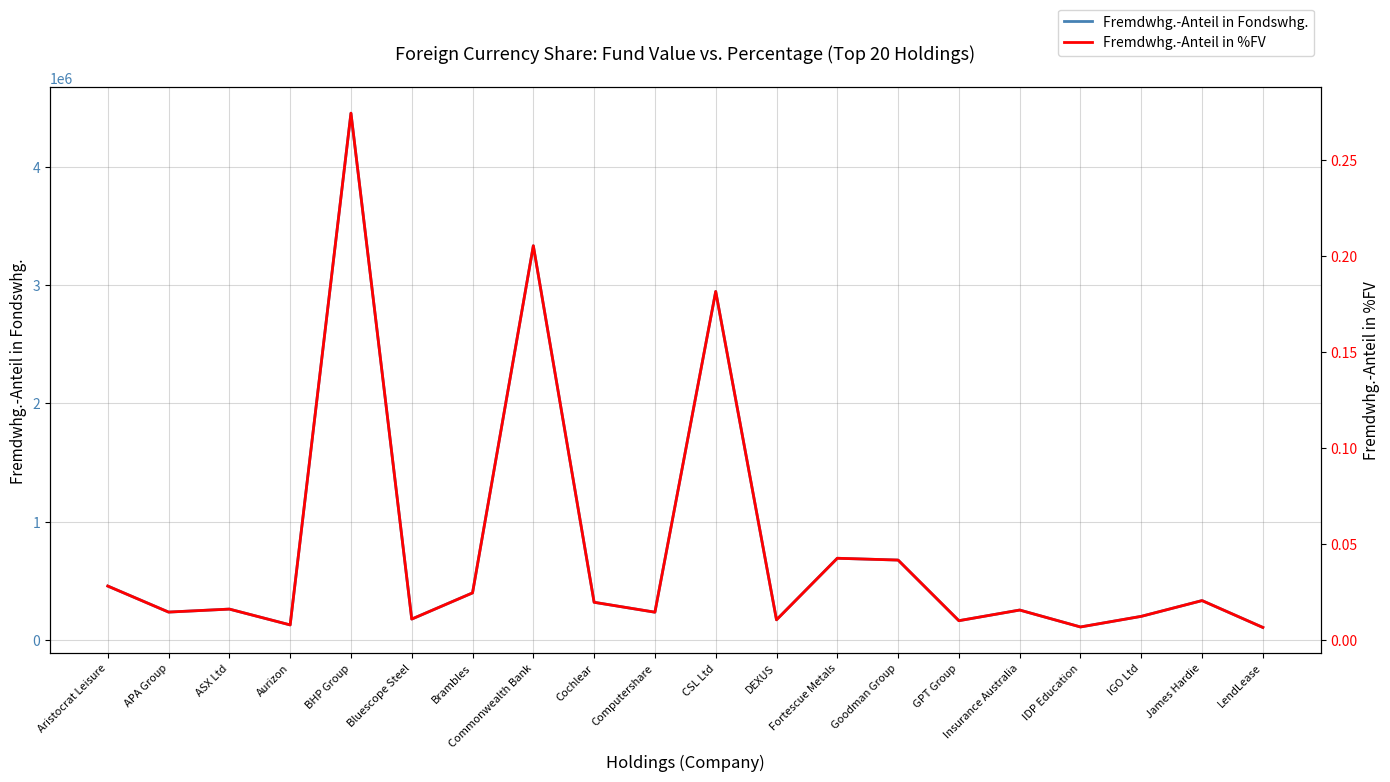

How many interior local valleys does the Fremdwhg.-Anteil in Fondswhg. series have?

7